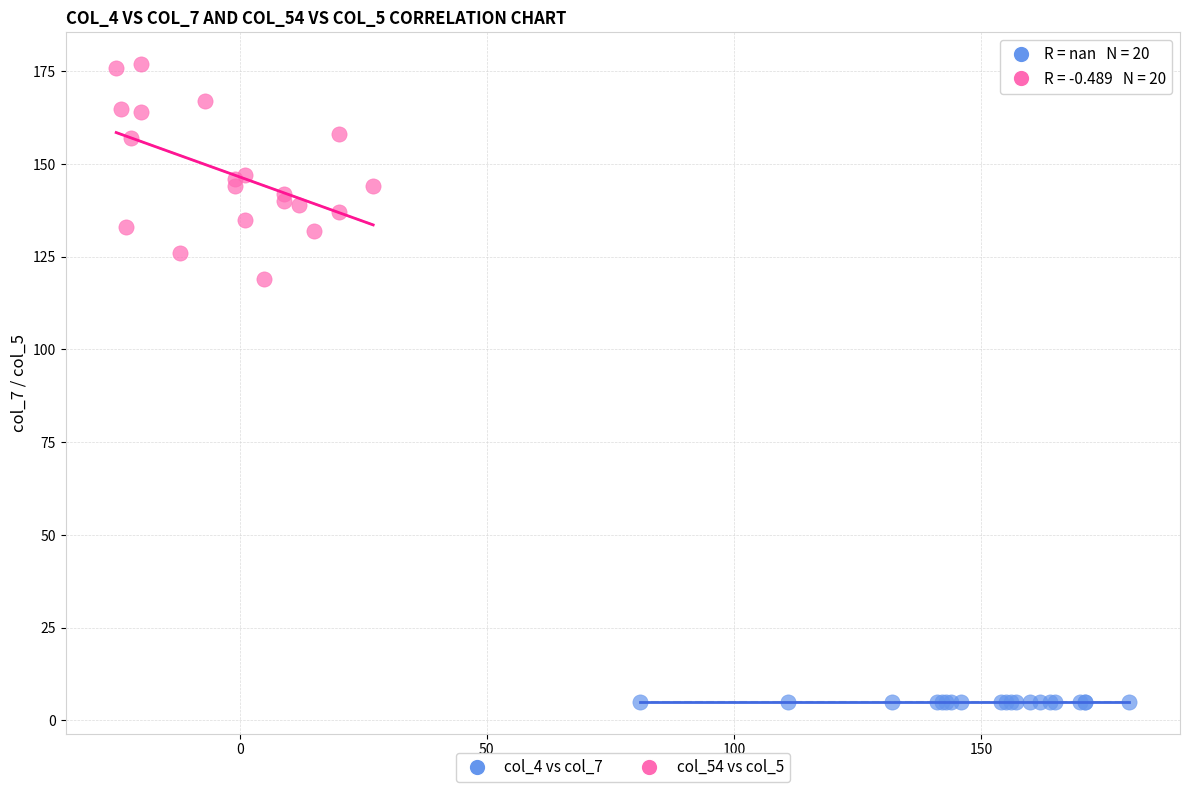

Which series reaches the maximum Y coordinate?

col_54 vs col_5